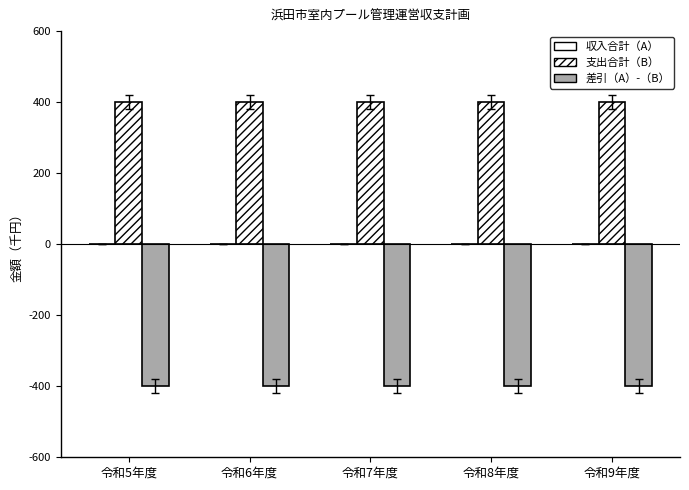

Are the bars grouped side by side (vs. stacked)?

Yes